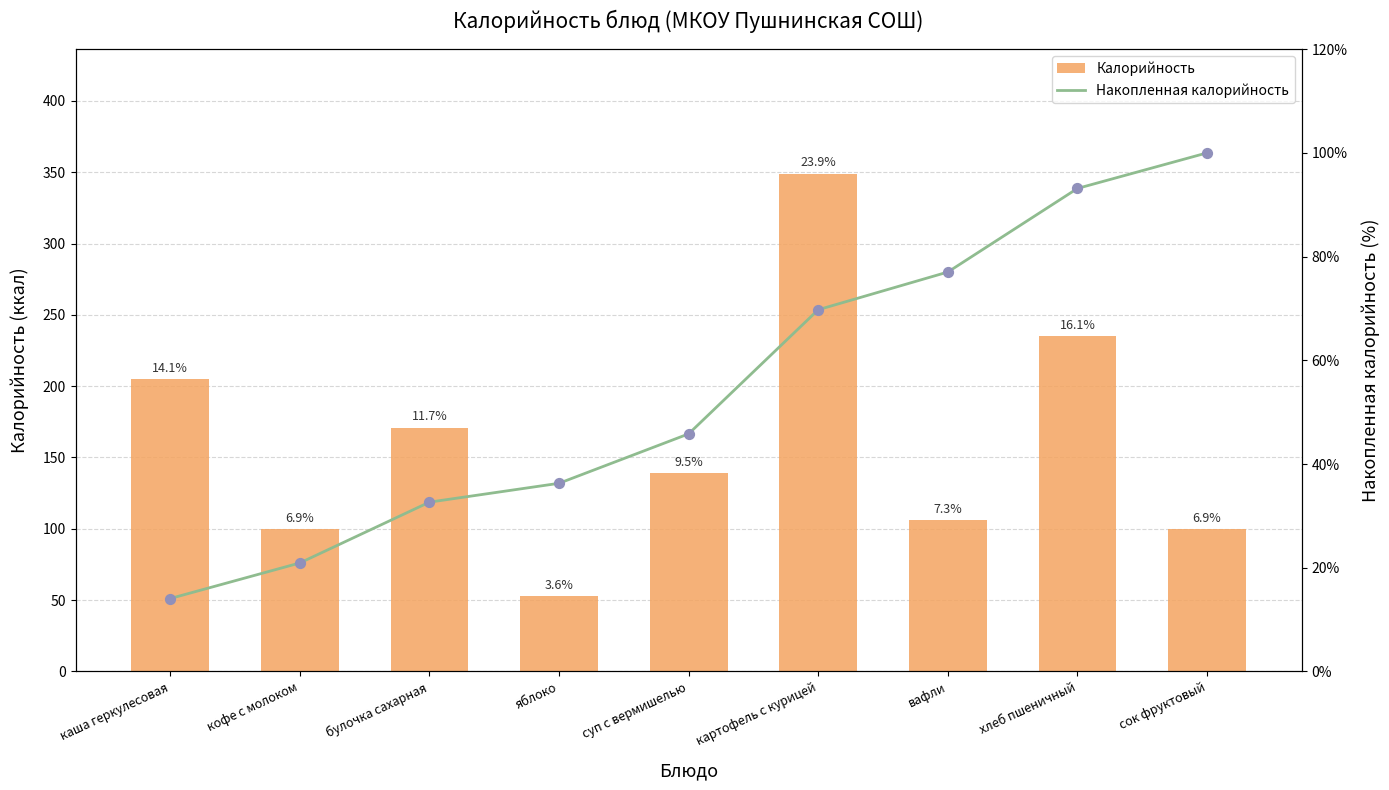

At which category is the sum across all series the highest?

картофель с курицей